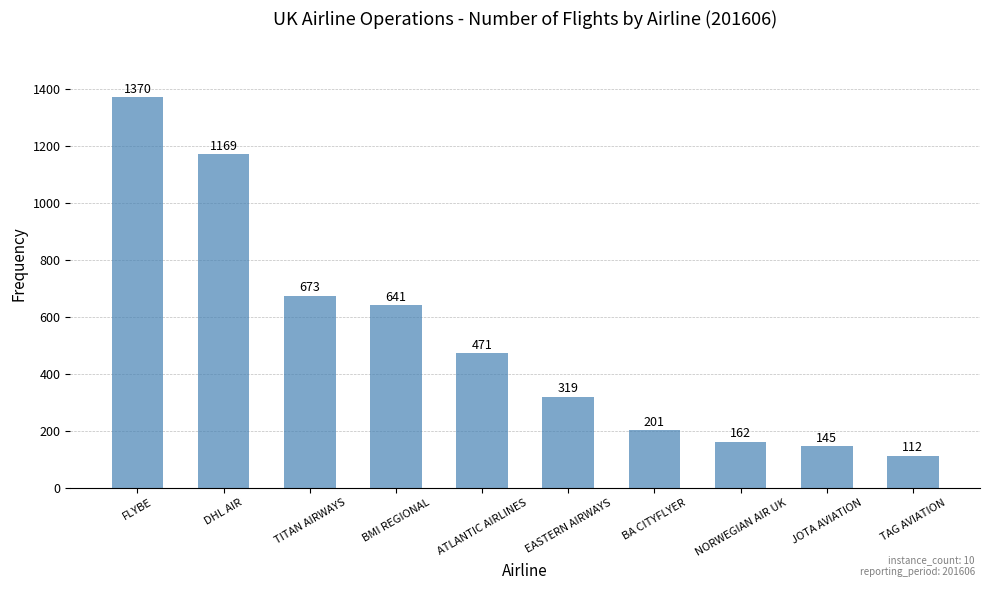

What is the sum of all values?

5263